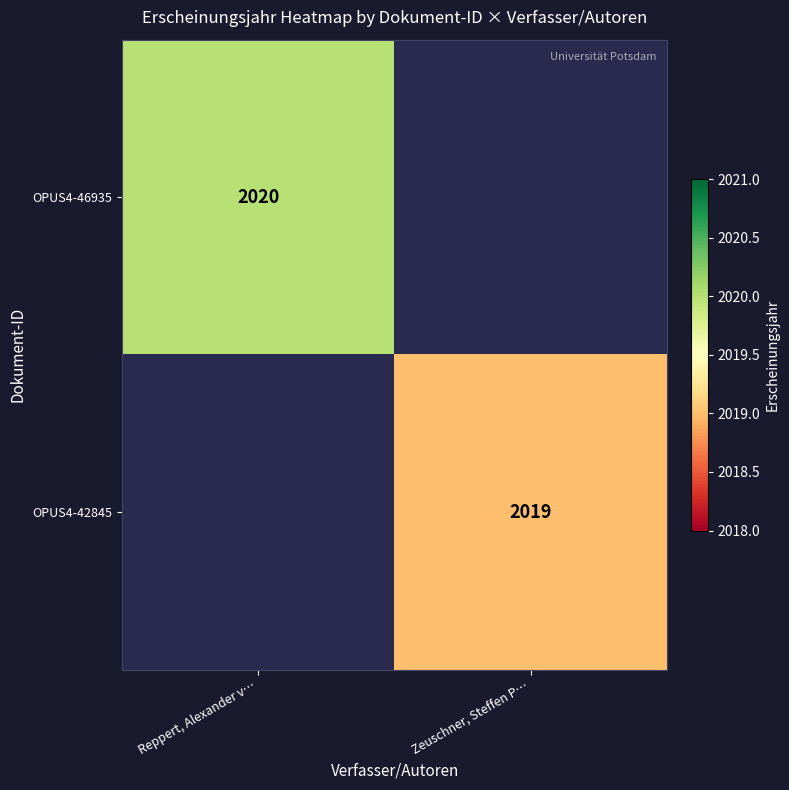

Is it true that OPUS4-46935 equals 2020 at Reppert, Alexander v…?

True